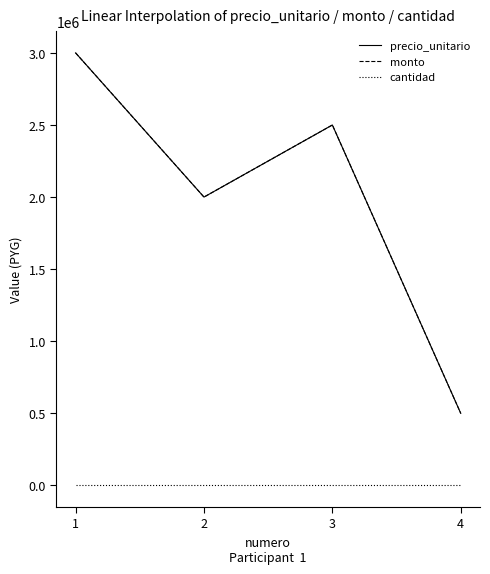

What is the minimum value for precio_unitario?

500000